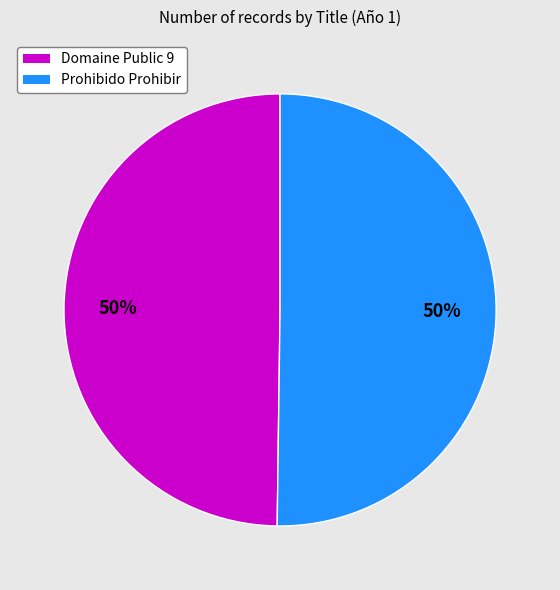

To the nearest percent, what percentage of the pie is Domaine Public 9?

50%